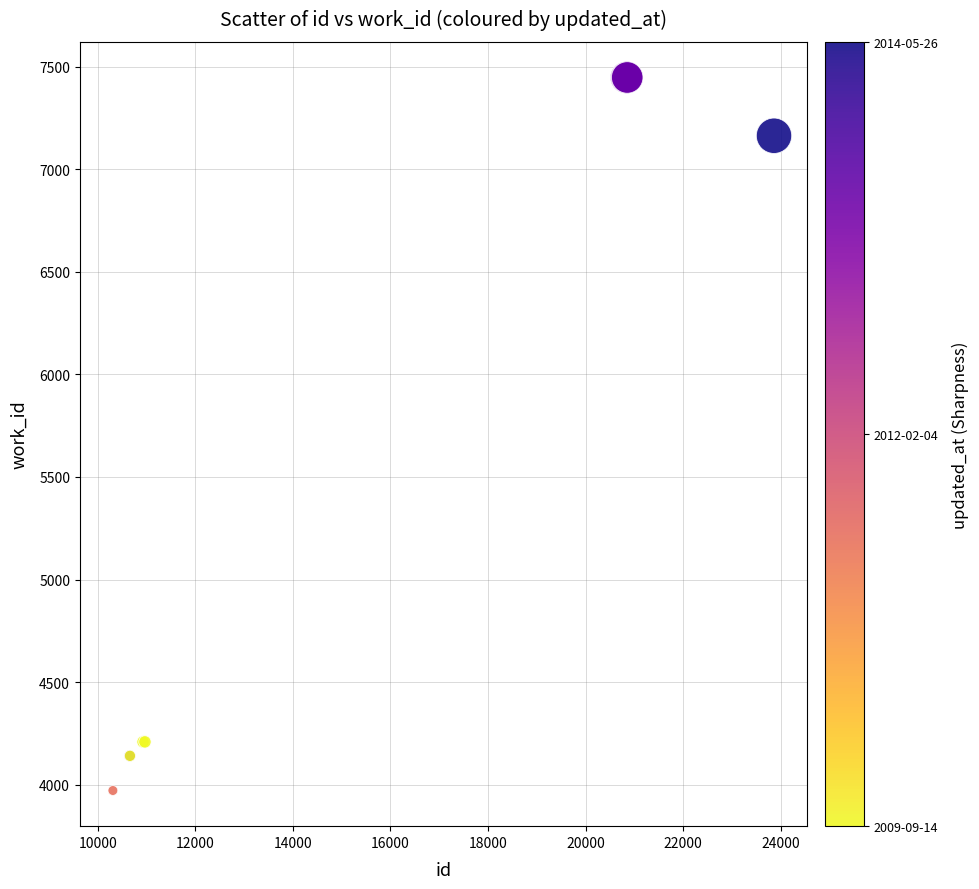

What Y value in the scatter plot is closest to 5709?

7163